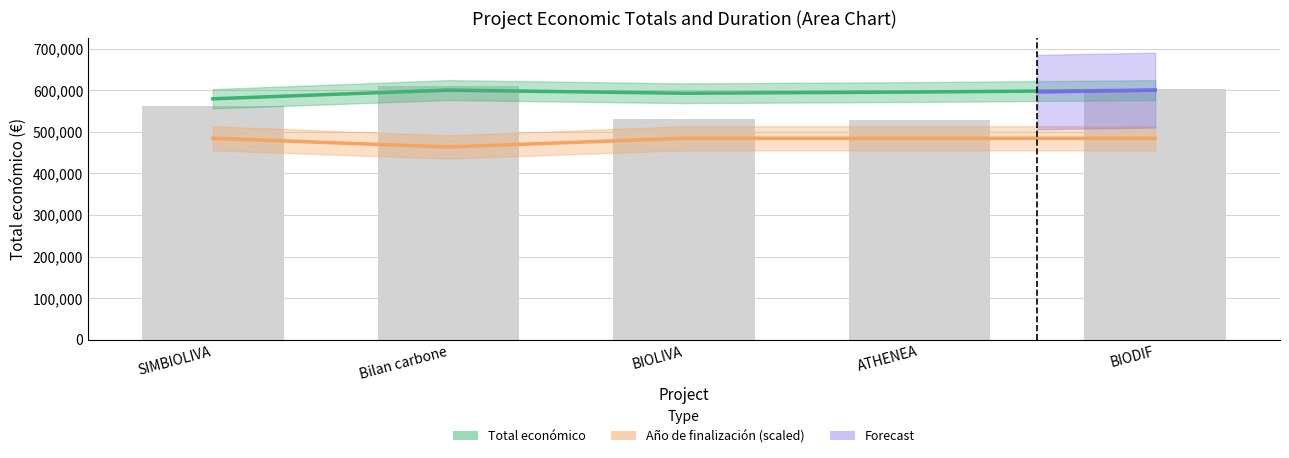

What is the approximate value of Total económico at BIODIF?

599927.0